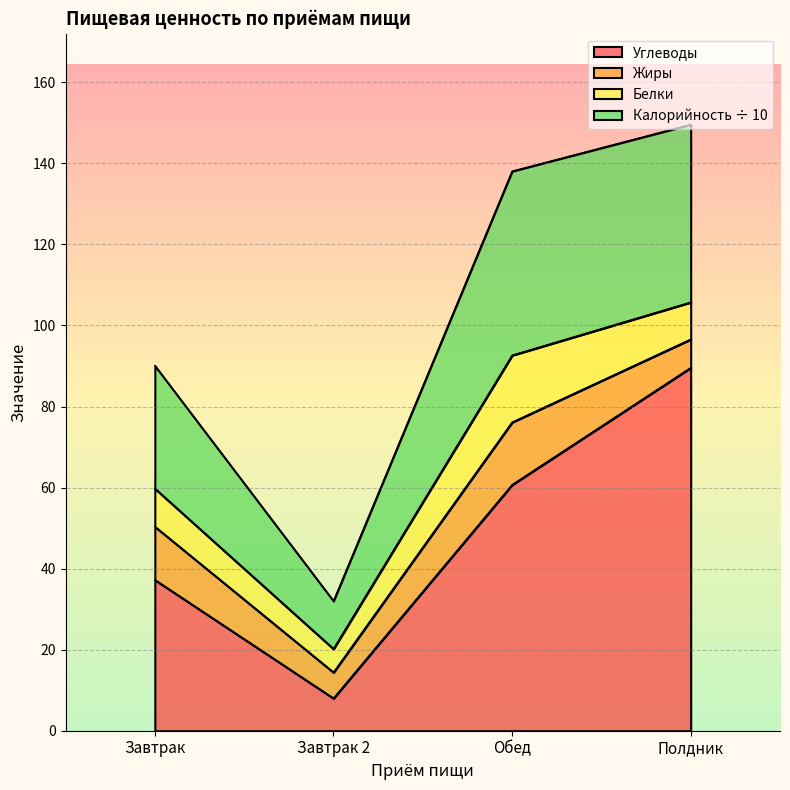

How many lines are shown in the chart?

4